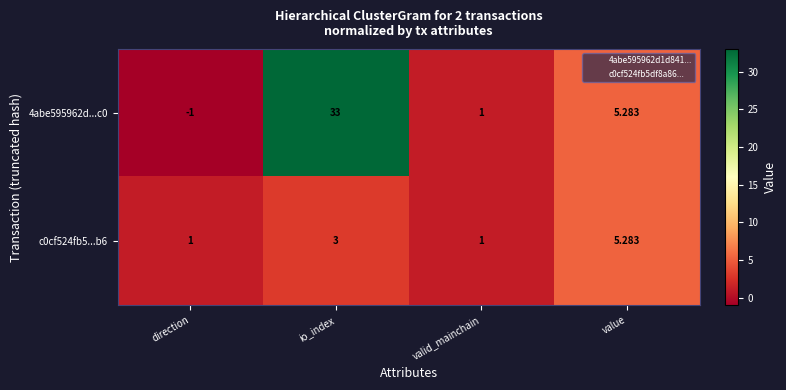

Is the value of 4abe595962d...c0 at value greater than the value of c0cf524fb5...b6 at valid_mainchain?

Yes